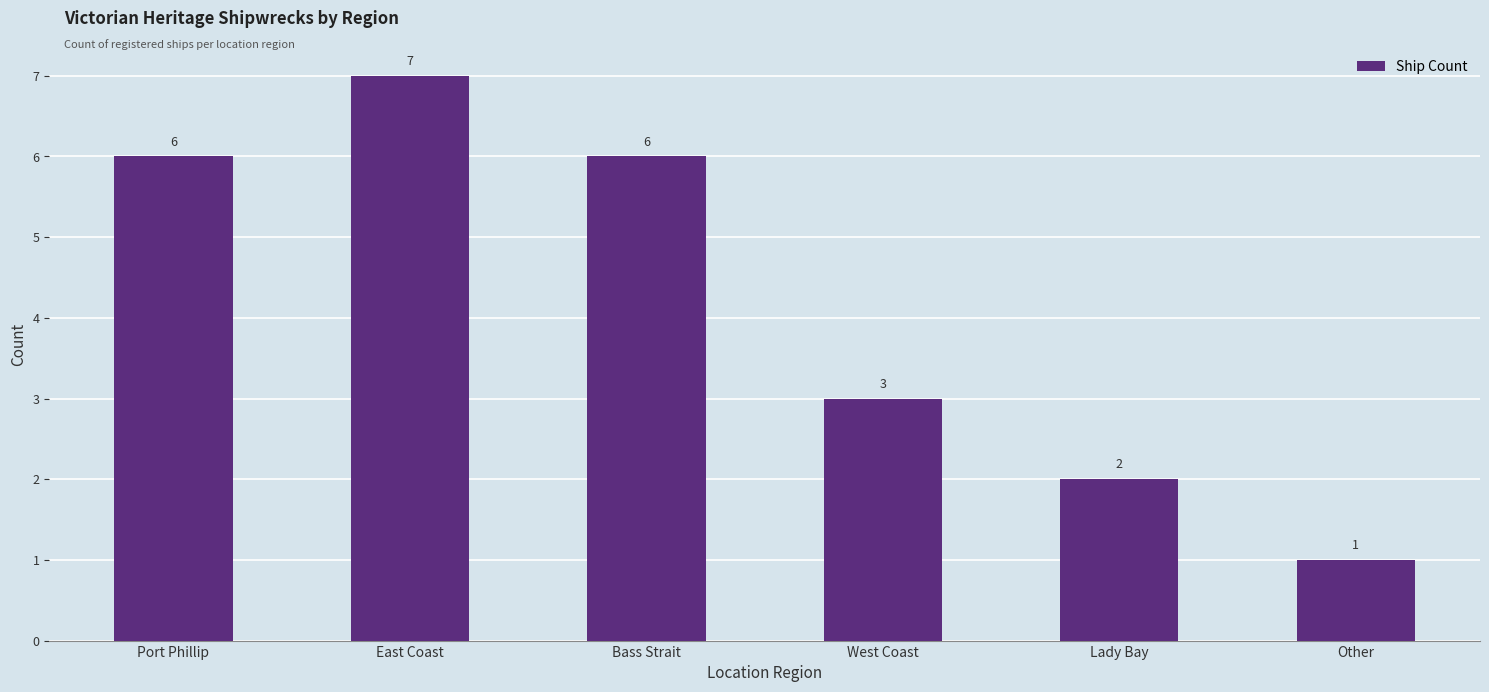

What is the sum of the values at Lady Bay and East Coast?

9